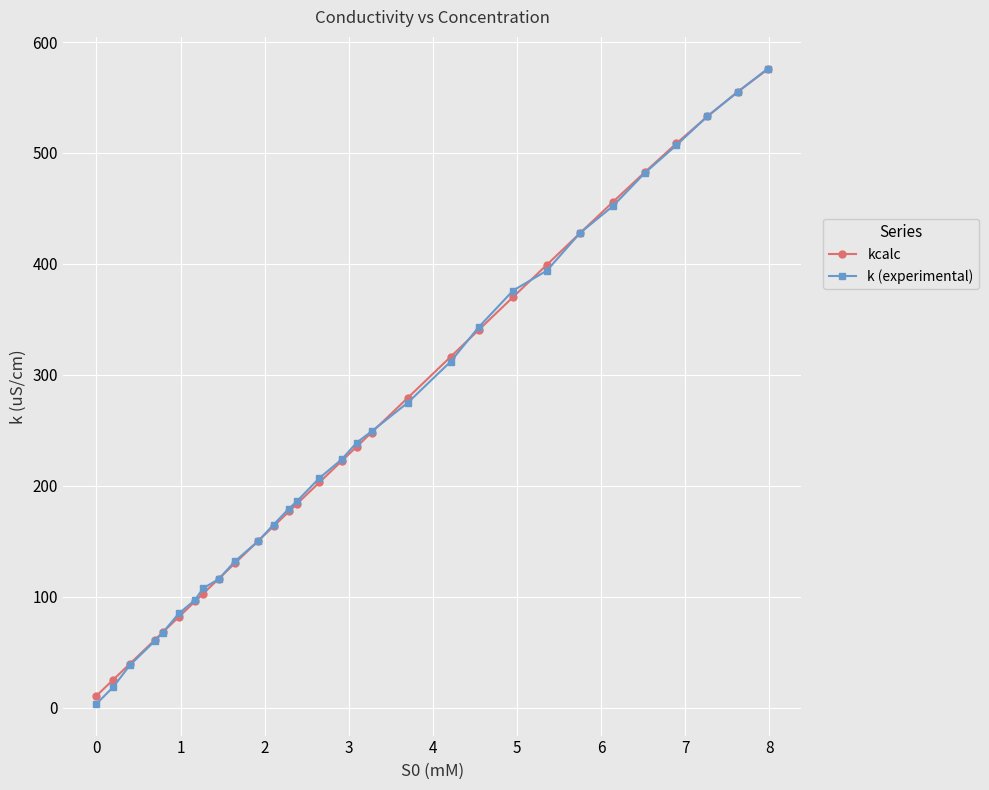

What is the value of the k (experimental) point at the 13th from the left?

179.5